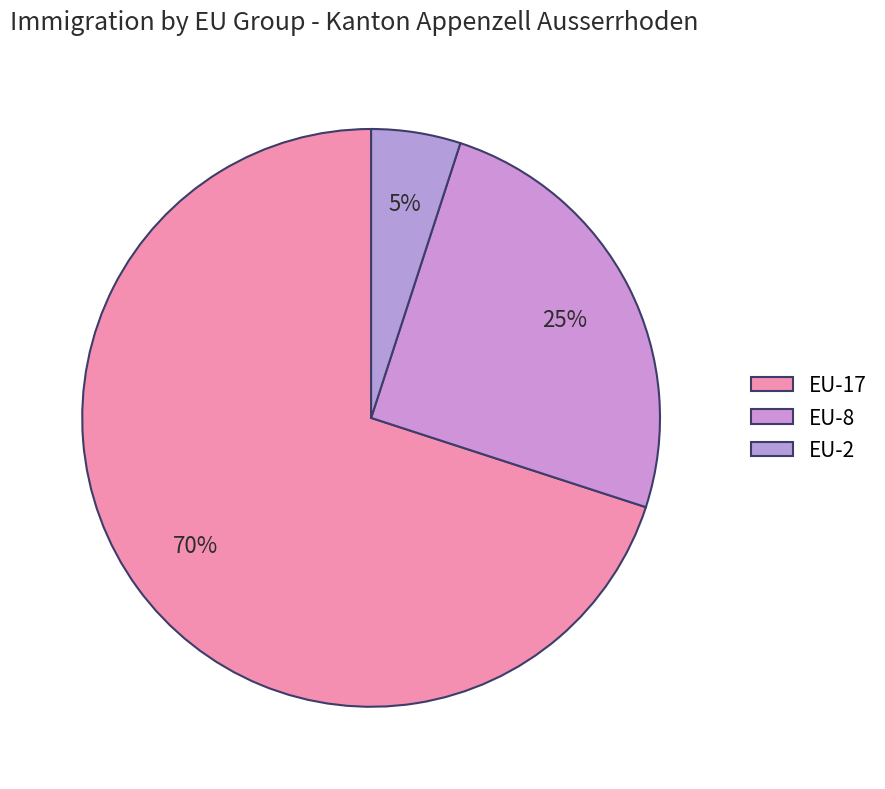

Which category has the biggest portion of the pie?

EU-17